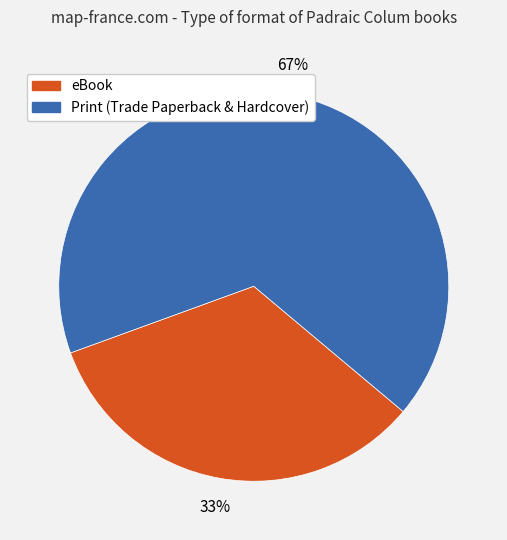

To the nearest percent, what percentage of the pie is eBook?

33%